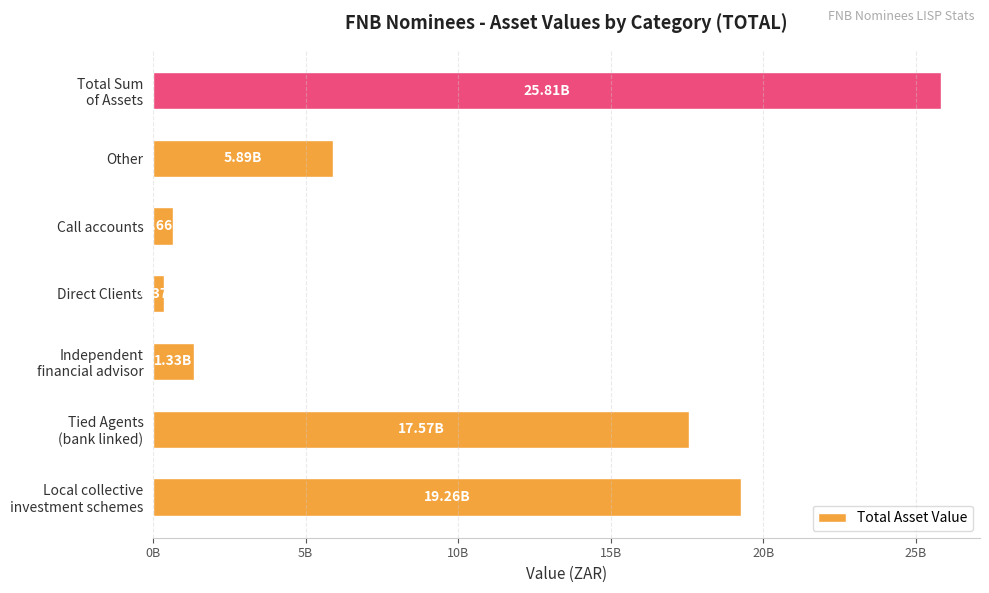

List the labels in order of value, largest first.

Total Sum
of Assets, Local collective
investment schemes, Tied Agents
(bank linked), Other, Independent
financial advisor, Call accounts, Direct Clients